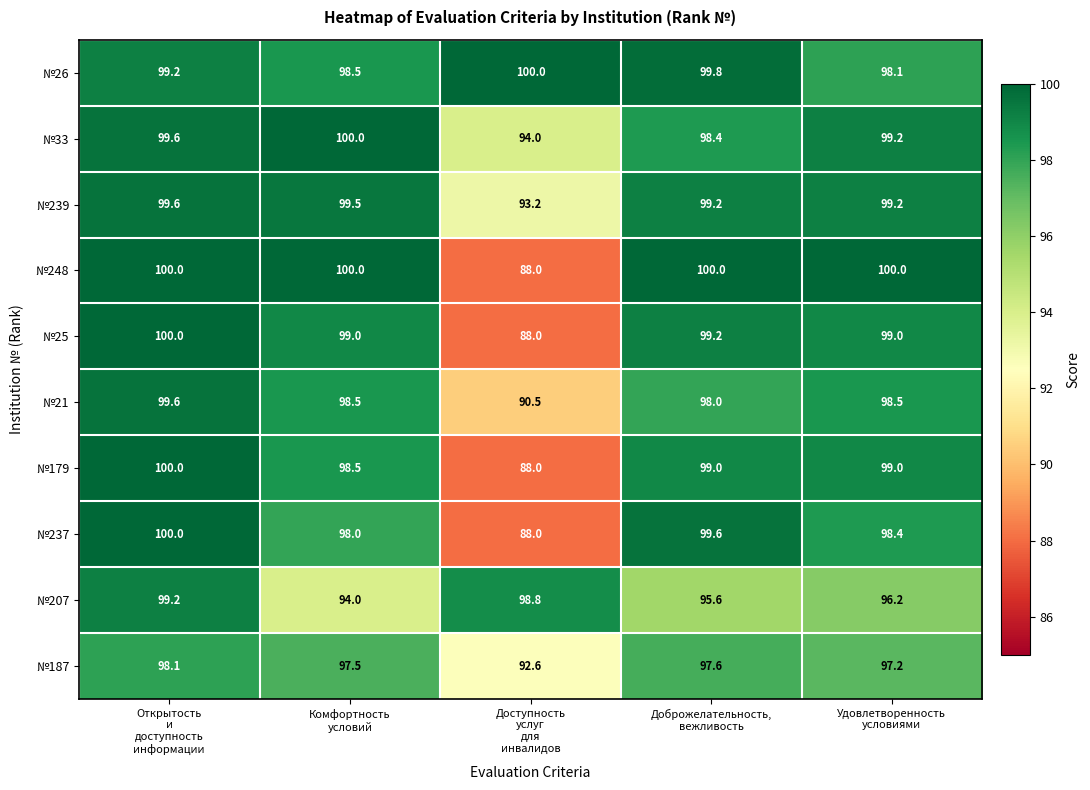

What is the greatest value displayed?

100.0